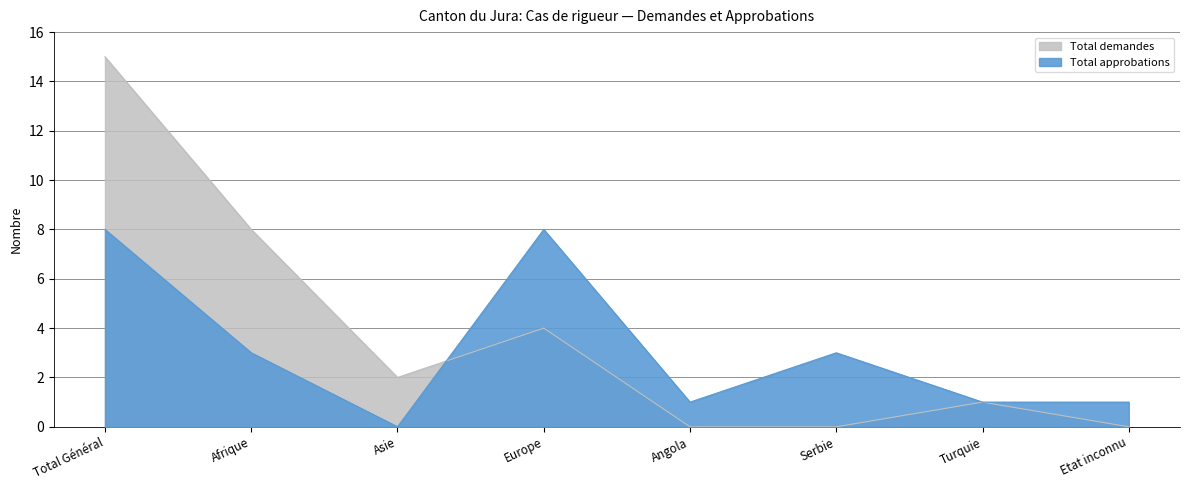

At which label does Total approbations first exceed 3?

Total Général